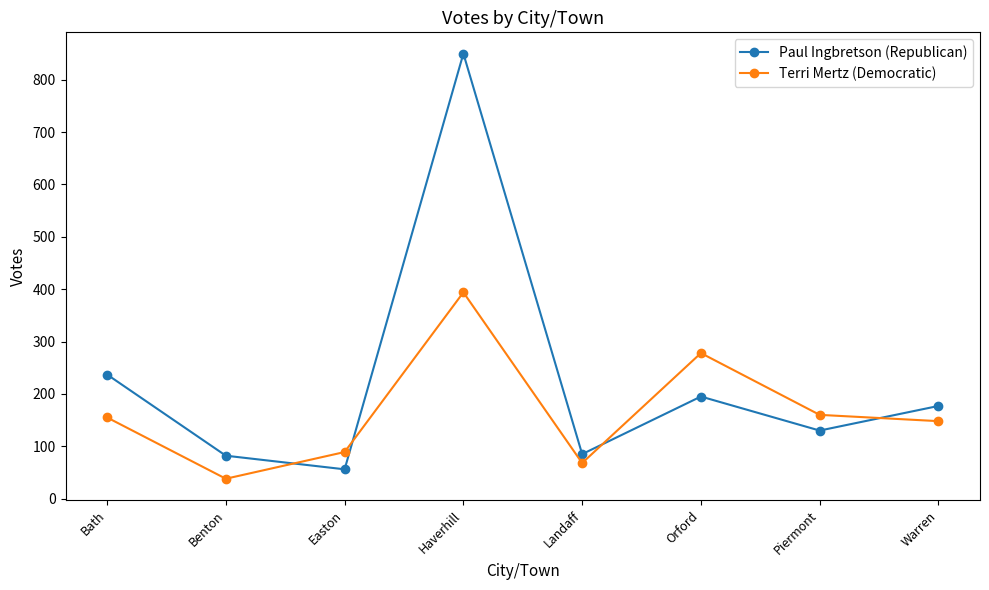

What is the total value across all series at Haverhill?

1244